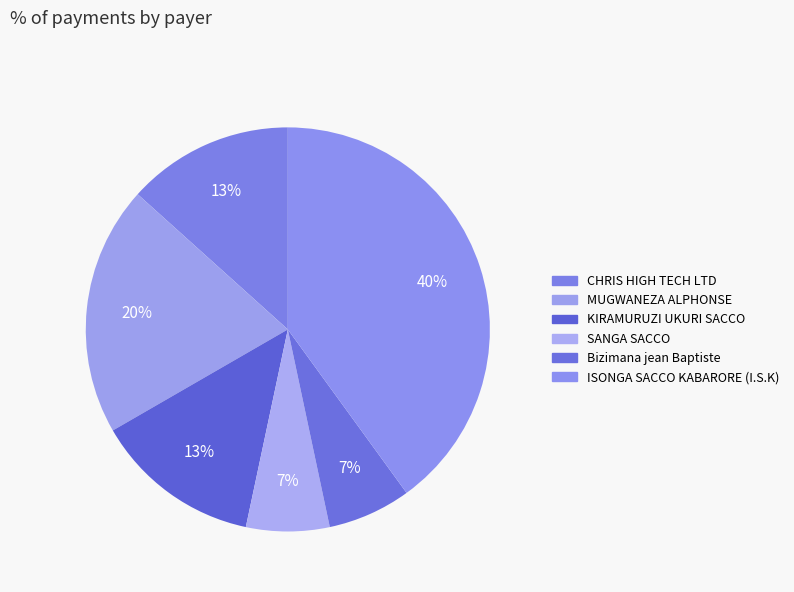

How many slices are in this pie chart?

6